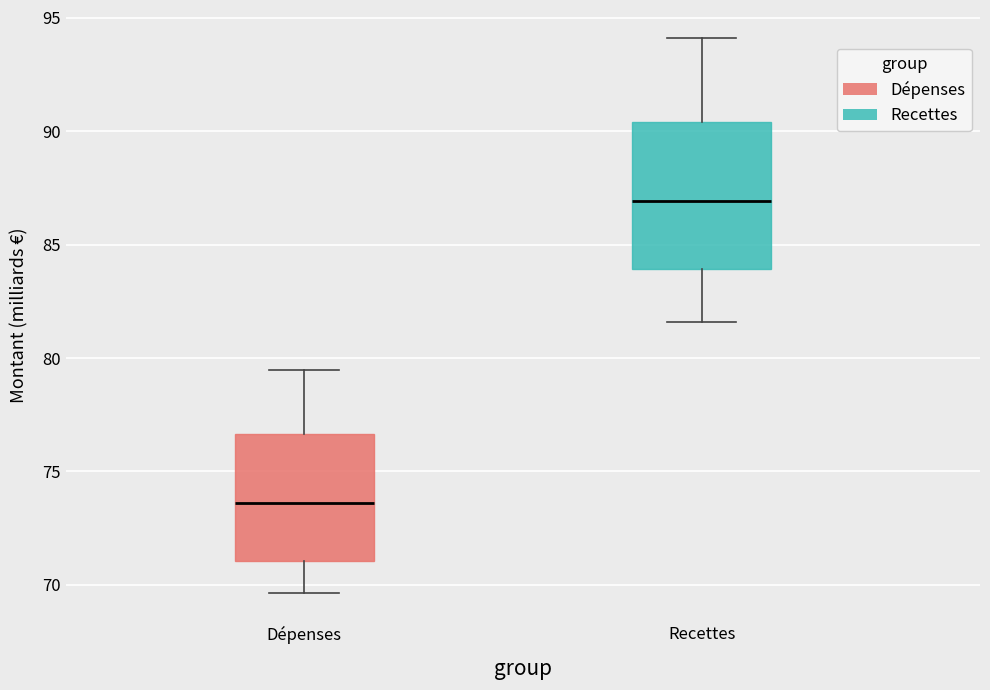

Which box's median line is the lowest?

Dépenses